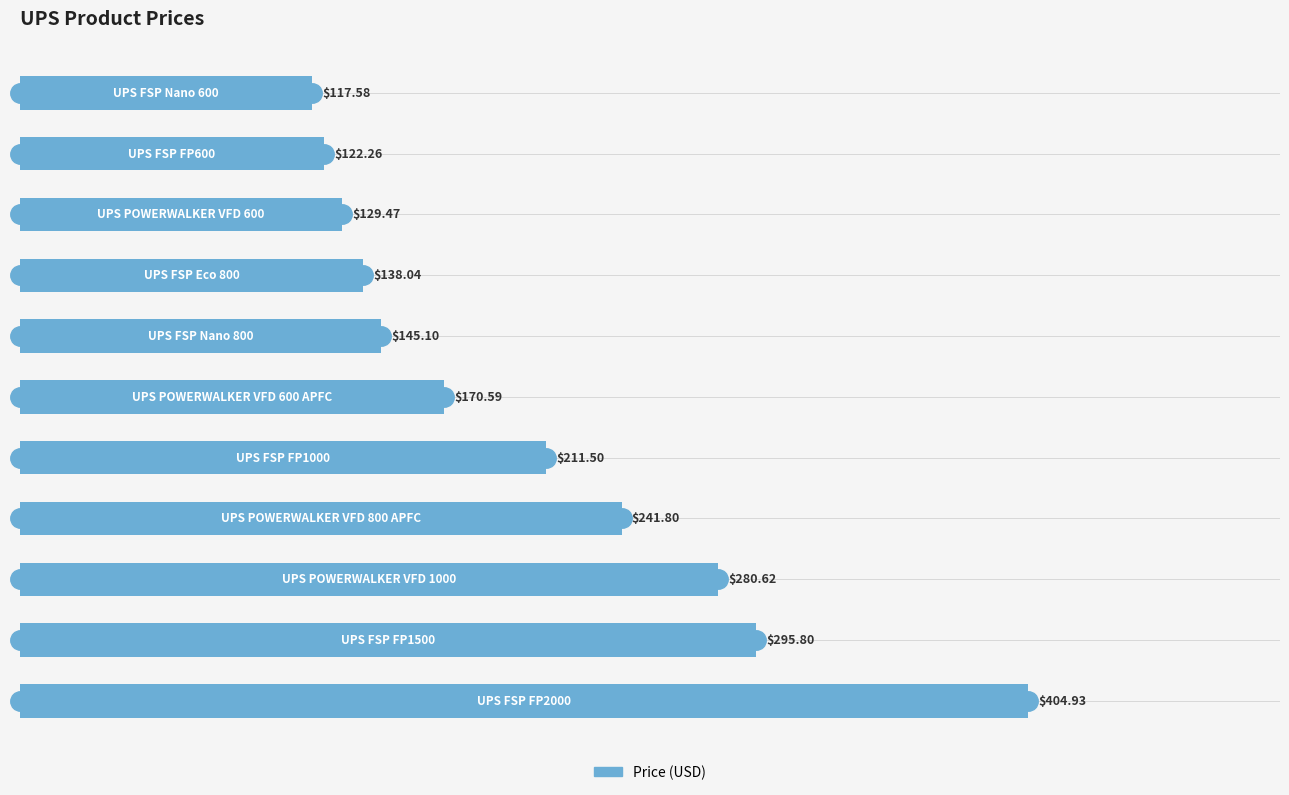

What is the average value?

205.2